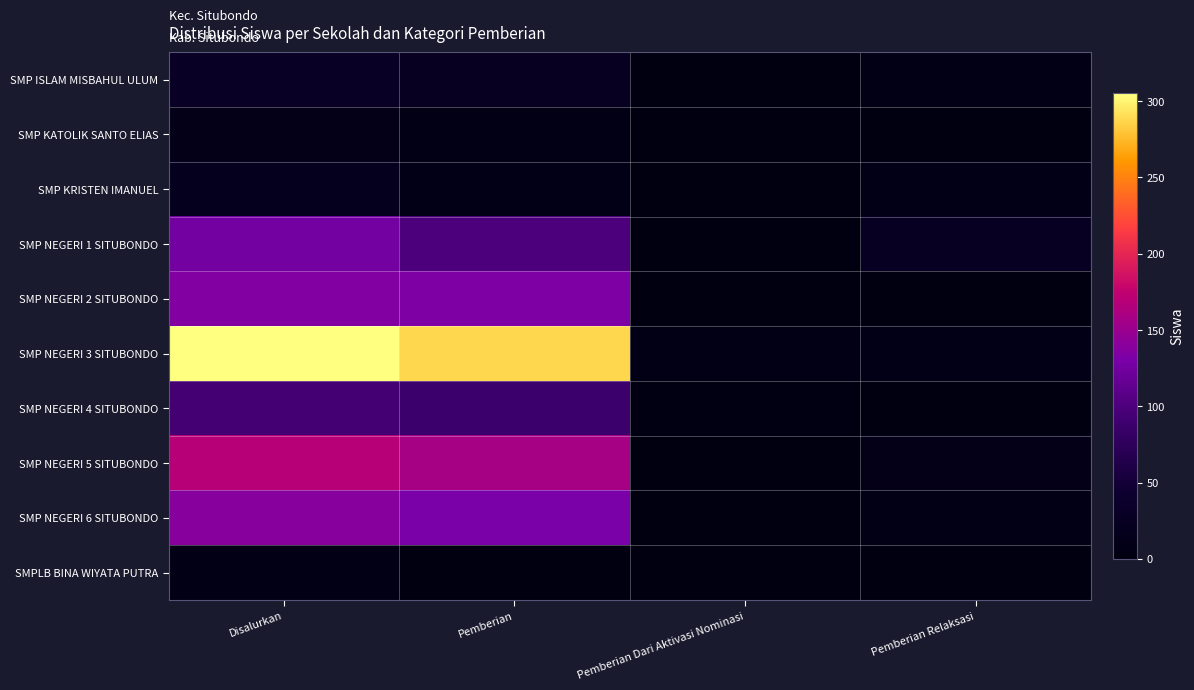

Reading left to right, list all the values displayed in this chart.

SMP ISLAM MISBAHUL ULUM: Disalurkan=31	Pemberian=25	Pemberian Dari Aktivasi Nominasi=0	Pemberian Relaksasi=6
SMP KATOLIK SANTO ELIAS: Disalurkan=11	Pemberian=7	Pemberian Dari Aktivasi Nominasi=1	Pemberian Relaksasi=3
SMP KRISTEN IMANUEL: Disalurkan=22	Pemberian=10	Pemberian Dari Aktivasi Nominasi=2	Pemberian Relaksasi=10
SMP NEGERI 1 SITUBONDO: Disalurkan=126	Pemberian=99	Pemberian Dari Aktivasi Nominasi=0	Pemberian Relaksasi=27
SMP NEGERI 2 SITUBONDO: Disalurkan=135	Pemberian=133	Pemberian Dari Aktivasi Nominasi=1	Pemberian Relaksasi=1
SMP NEGERI 3 SITUBONDO: Disalurkan=305	Pemberian=288	Pemberian Dari Aktivasi Nominasi=7	Pemberian Relaksasi=10
SMP NEGERI 4 SITUBONDO: Disalurkan=94	Pemberian=87	Pemberian Dari Aktivasi Nominasi=4	Pemberian Relaksasi=3
SMP NEGERI 5 SITUBONDO: Disalurkan=169	Pemberian=158	Pemberian Dari Aktivasi Nominasi=0	Pemberian Relaksasi=11
SMP NEGERI 6 SITUBONDO: Disalurkan=139	Pemberian=131	Pemberian Dari Aktivasi Nominasi=1	Pemberian Relaksasi=7
SMPLB BINA WIYATA PUTRA: Disalurkan=6	Pemberian=3	Pemberian Dari Aktivasi Nominasi=0	Pemberian Relaksasi=3